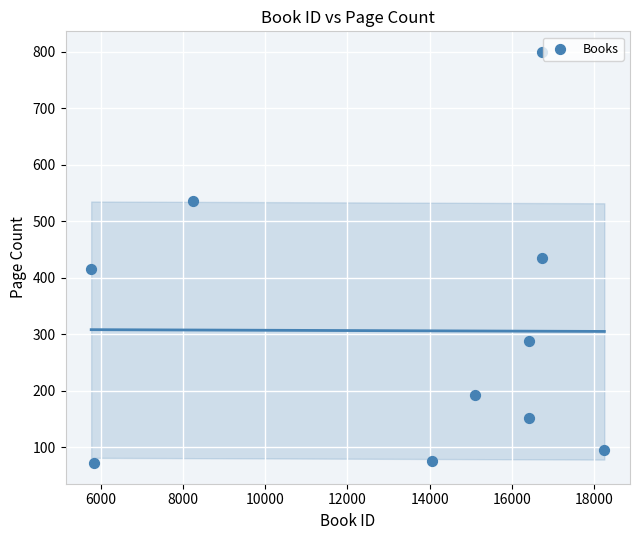

What is the range of Y values (max minus min)?

728